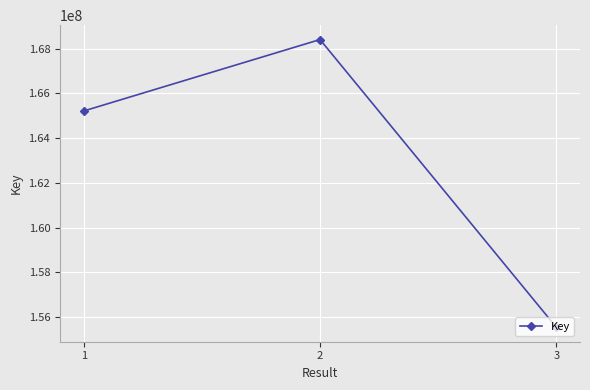

What is the value of the 2nd point from the left?

168401859